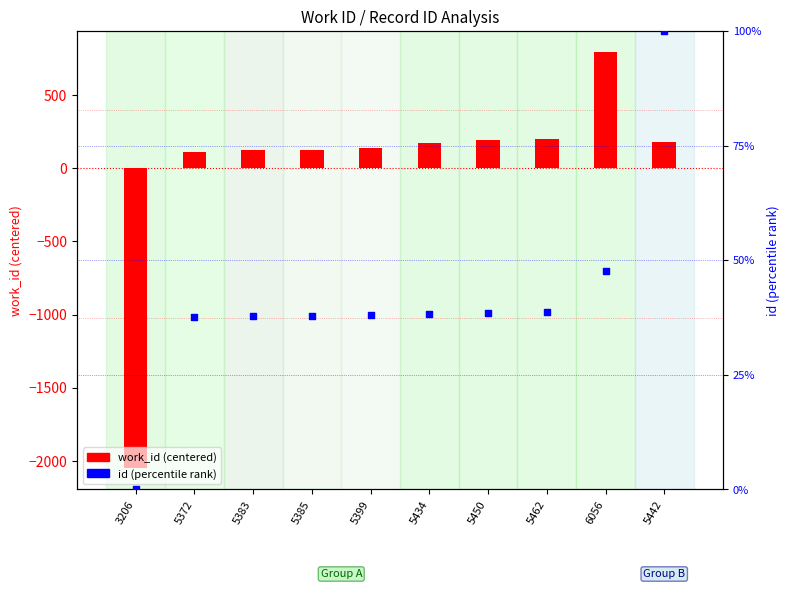

At how many categories does at least one series exceed -742?

10